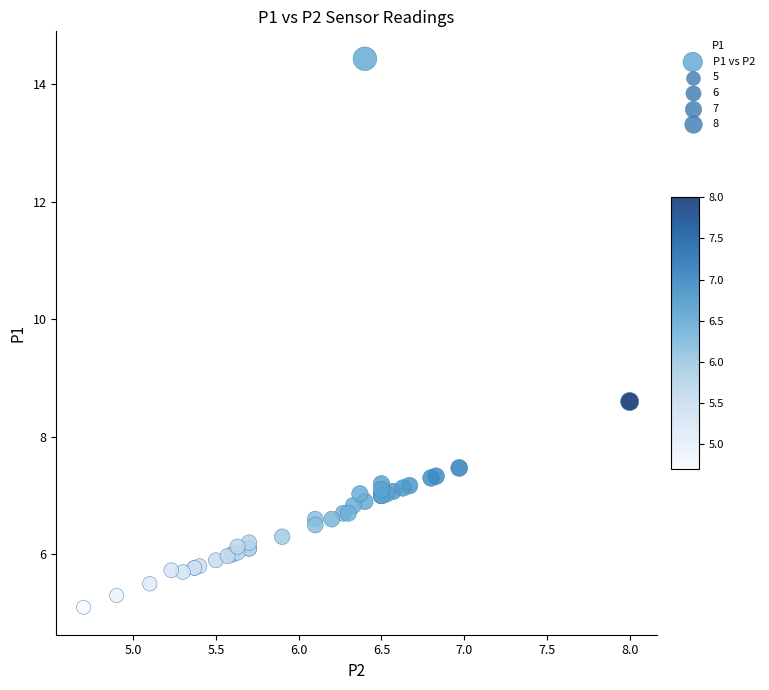

What Y value in the scatter plot is closest to 9?

8.6